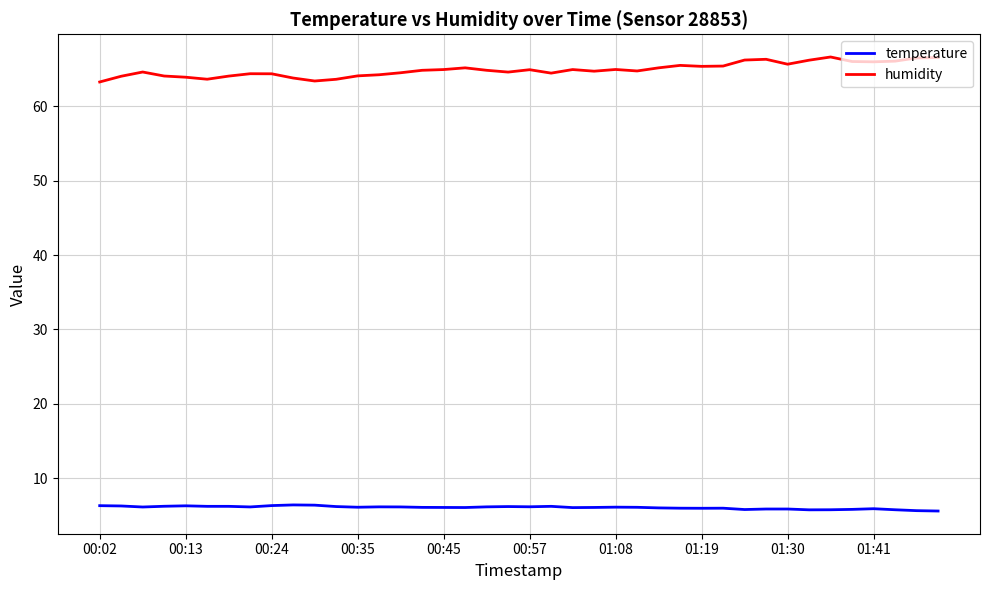

What is the difference between the maximum and minimum values in the temperature series?

0.8